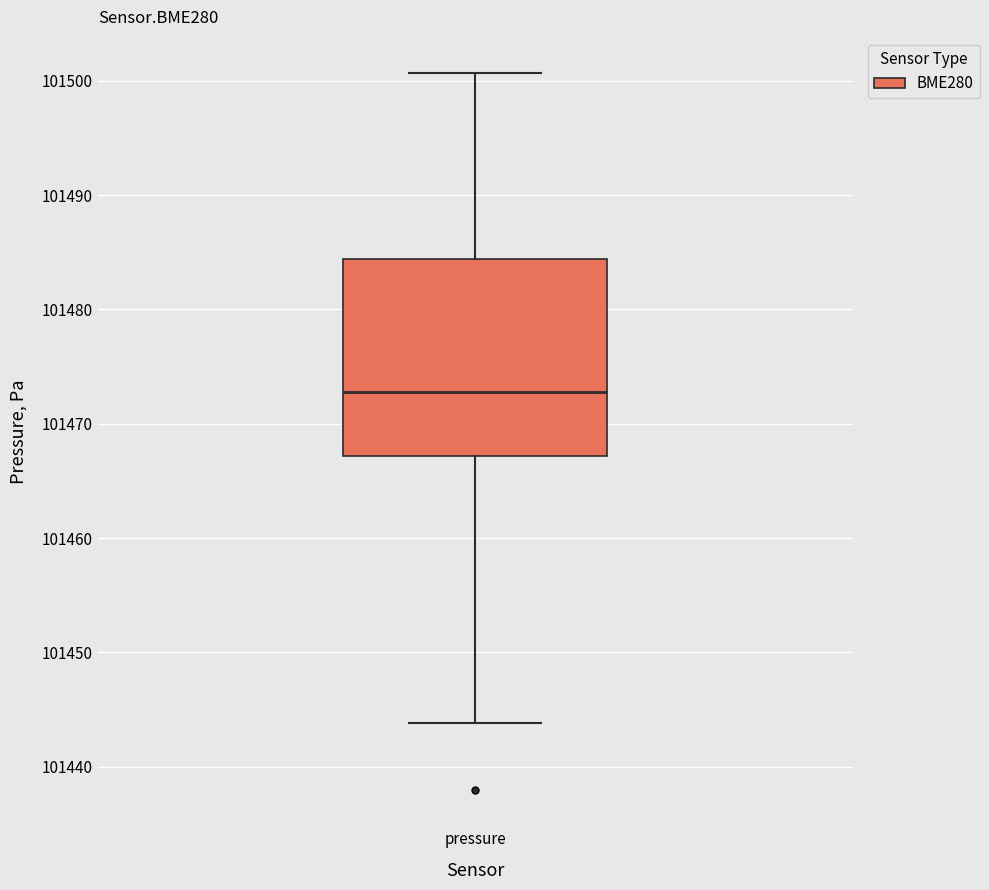

Read this box plot against the y-axis: the position of the median line, the range covered by the box, and the ends of both whiskers. The values are not printed on the chart, so give them approximately, as read against the axis.

median 101473, box 101467 to 101484, whiskers 101444 to 101501